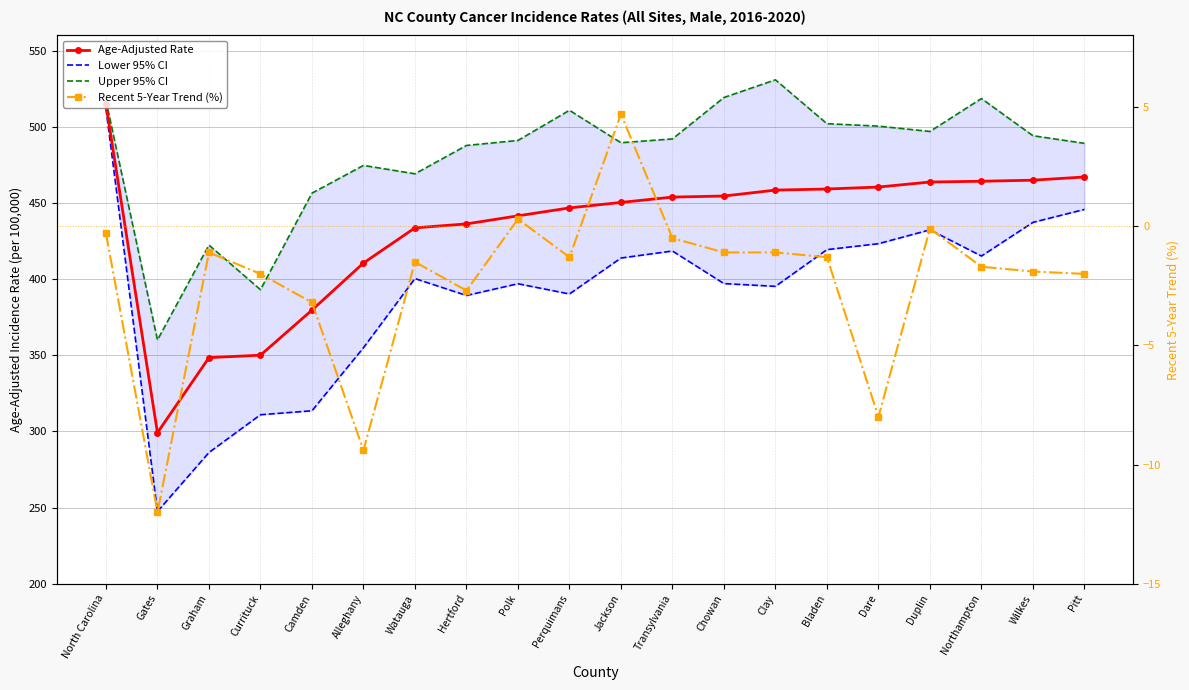

True or false: Recent 5-Year Trend (%) and Upper 95% CI cross at least once.

False